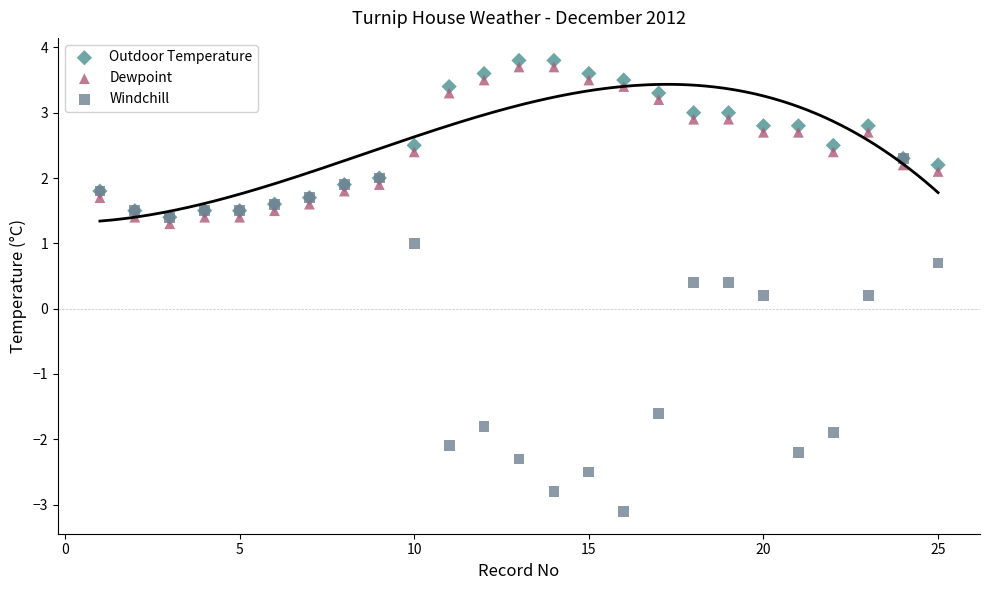

What are all the series names shown in the legend?

Outdoor Temperature, Dewpoint, Windchill